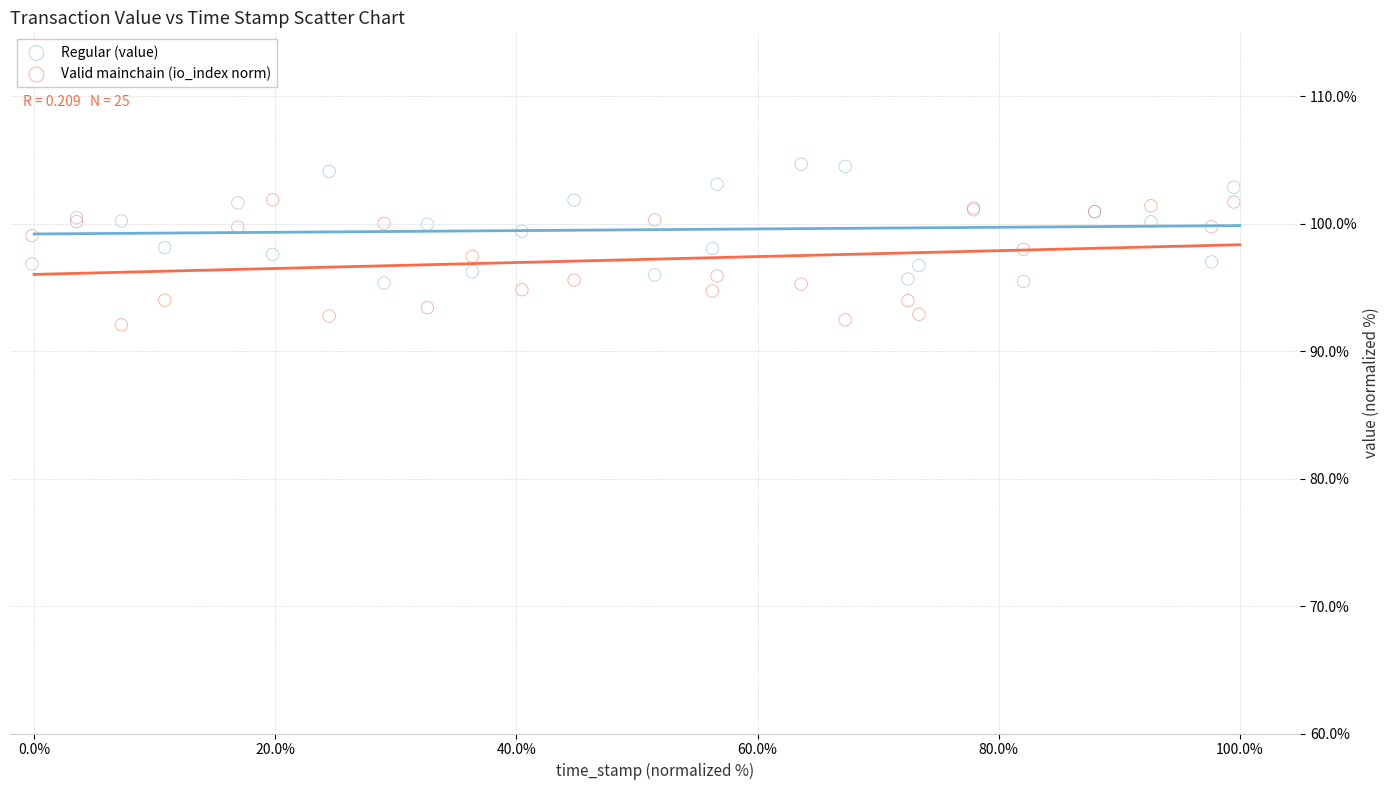

Which series reaches the minimum Y coordinate?

Valid mainchain (io_index norm)